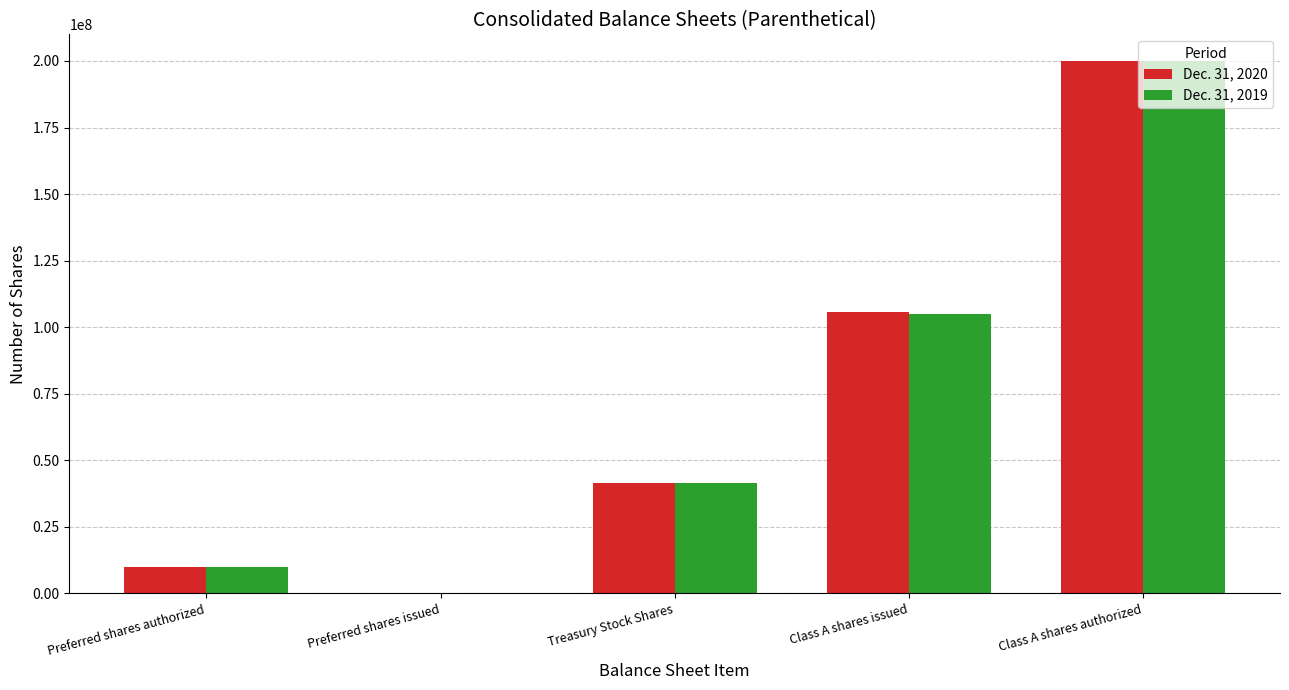

Are the bars horizontal?

No